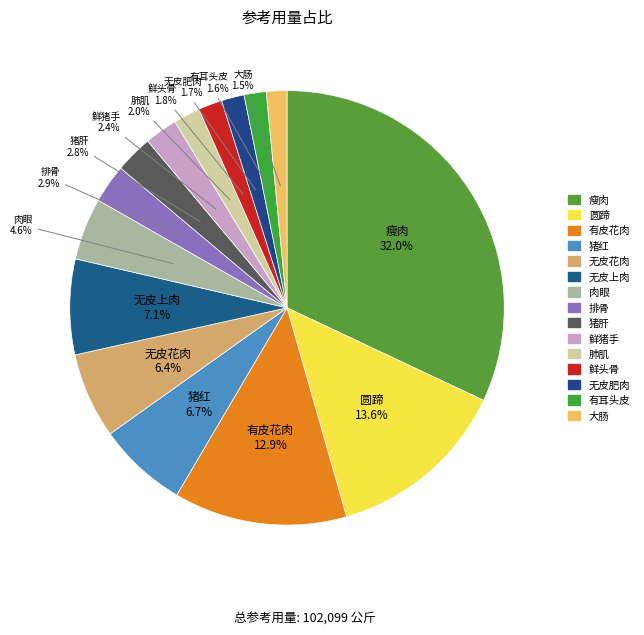

What percentage do 无皮上肉 and 有耳头皮 together represent?

8.7%